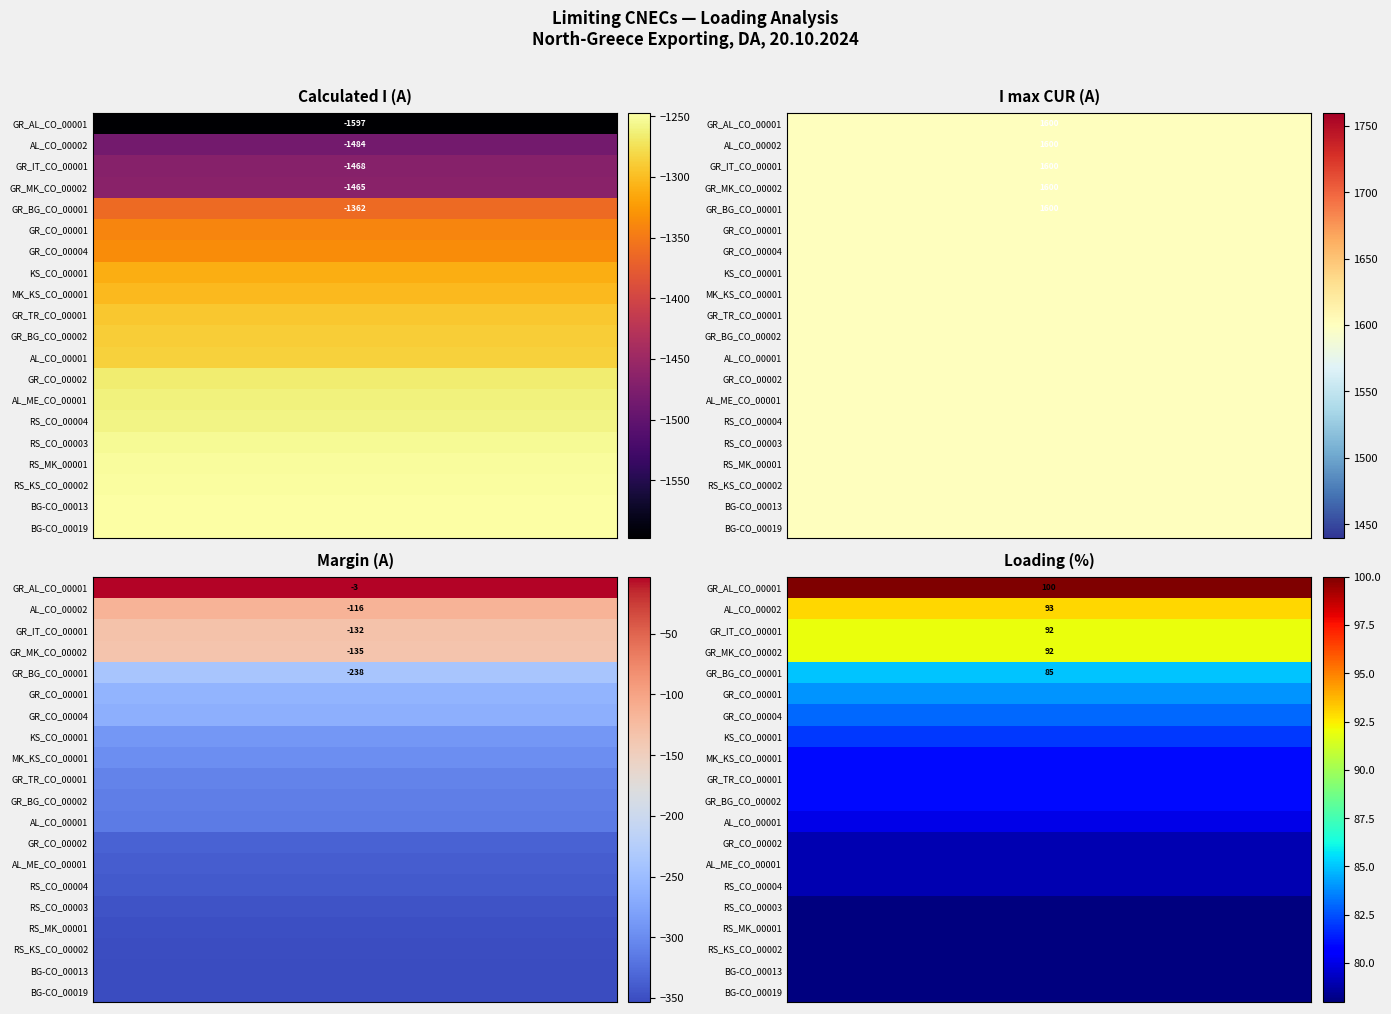

What is the maximum value for RS_CO_00004?

79